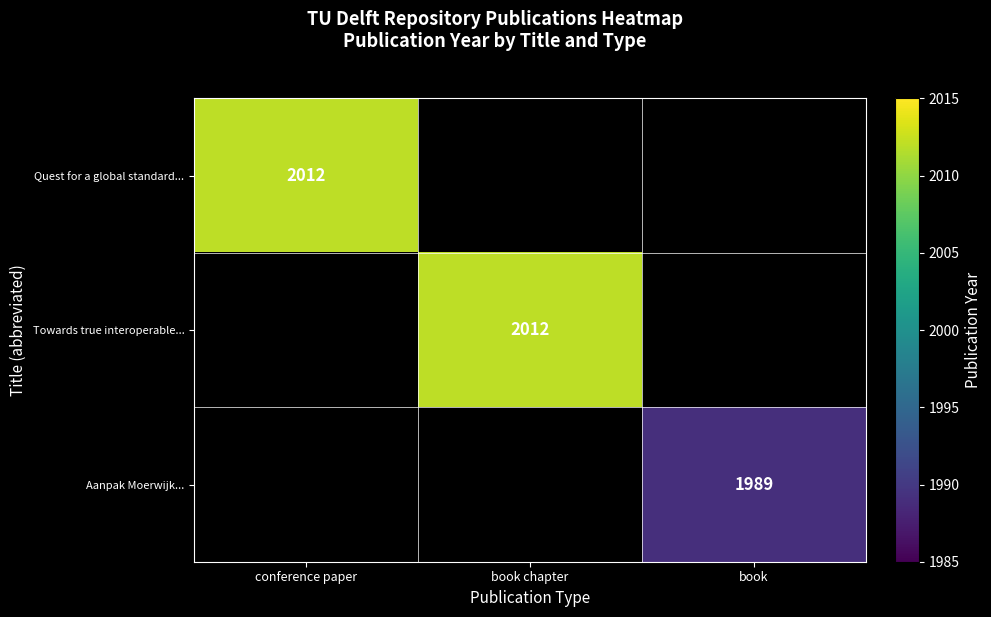

The value of Aanpak Moerwijk... at book is 3232. True or false?

False